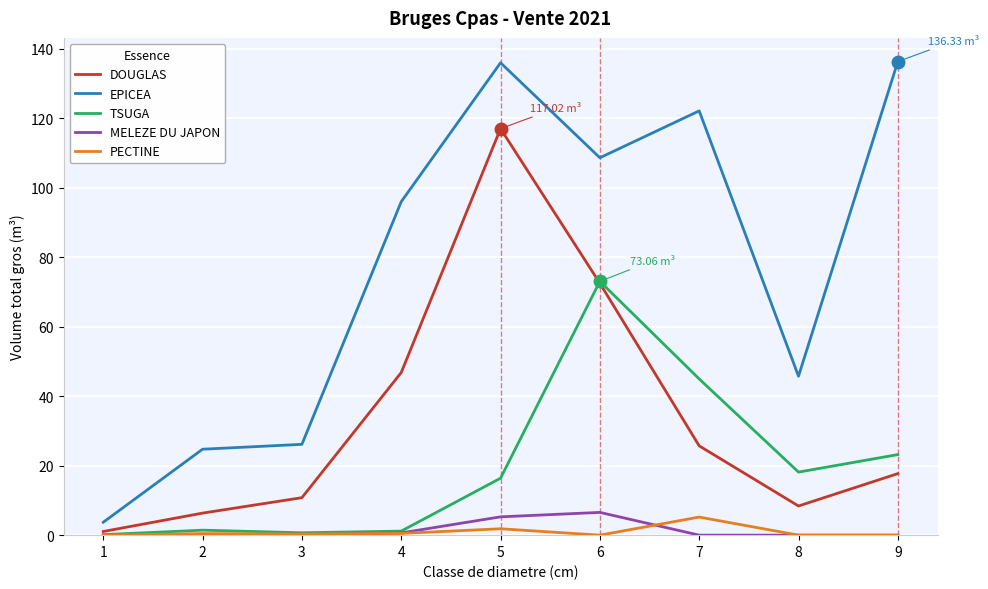

True or false: PECTINE and EPICEA cross at least once.

False